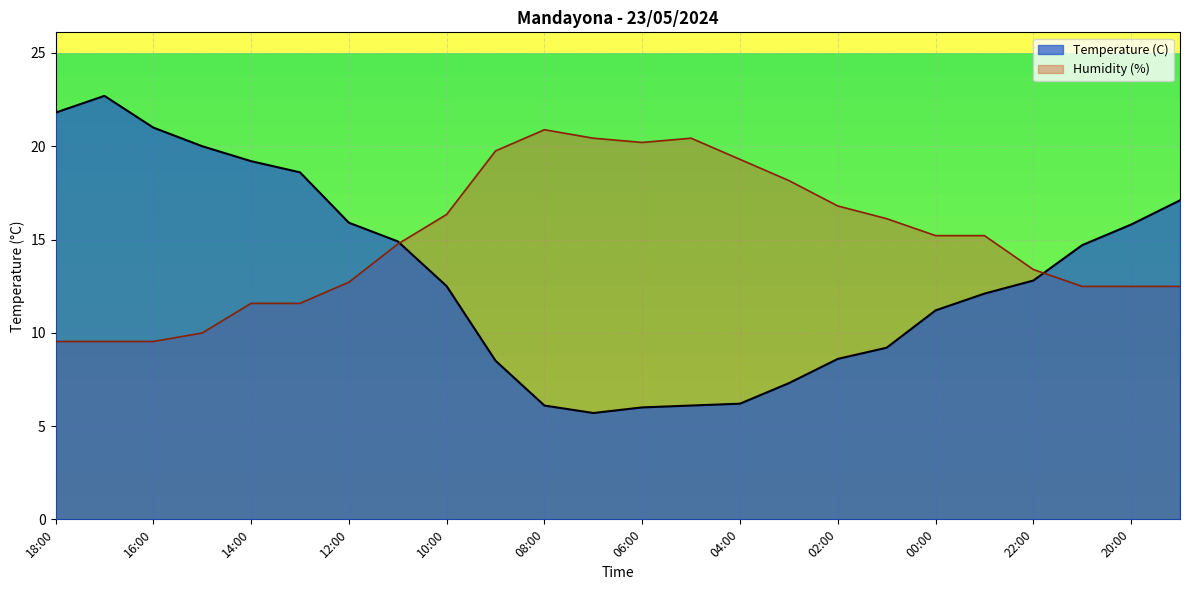

What is the minimum value for Humidity (%)?

9.5